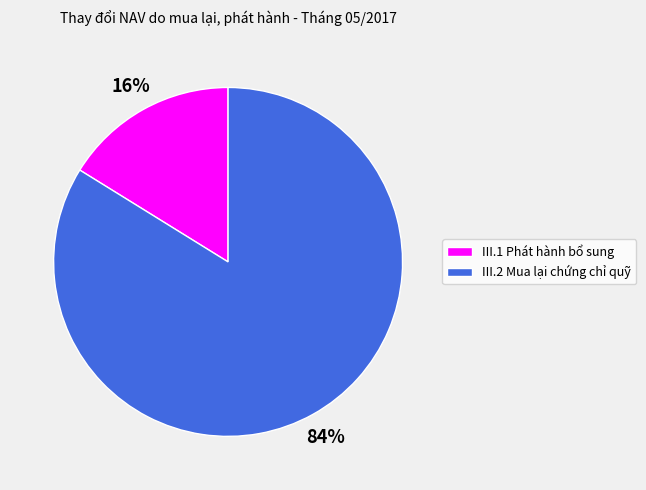

Is there any slice that represents more than half of the pie?

Yes